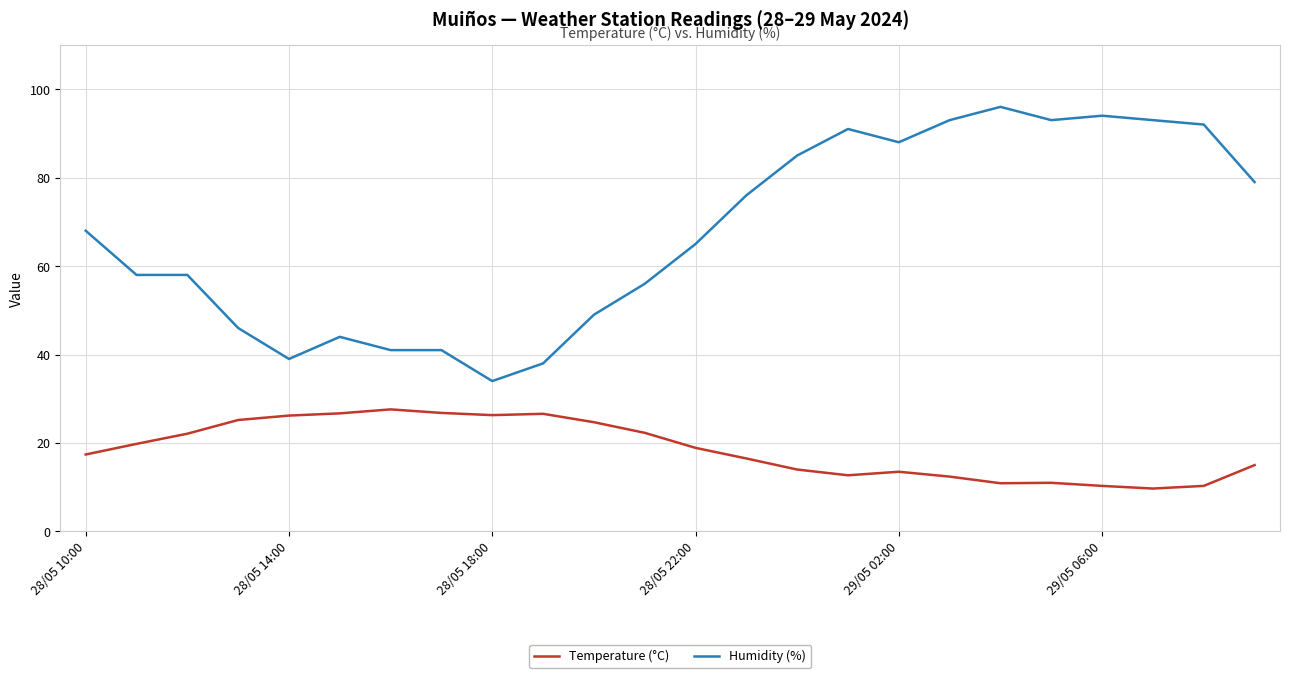

Rank the series by their maximum value, from highest to lowest.

Humidity (%), Temperature (°C)